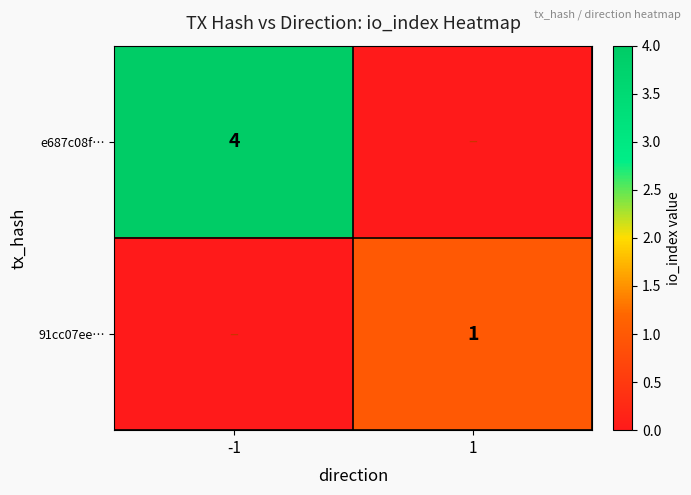

Is the value of 91cc07ee… at 1 greater than the value of e687c08f… at -1?

No